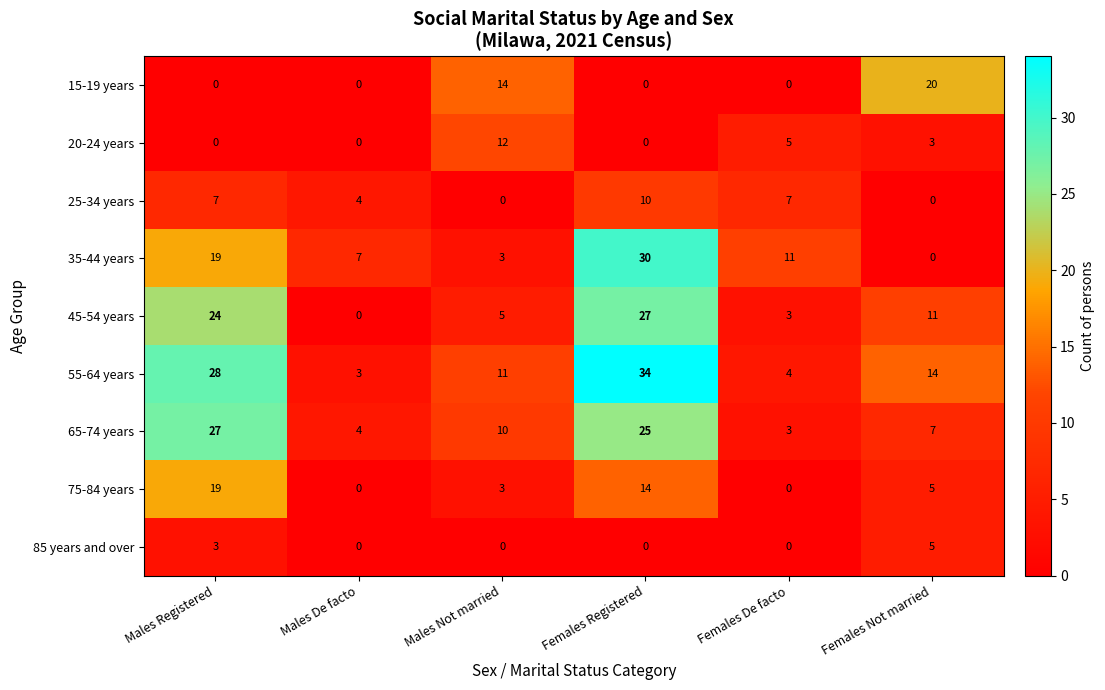

Count the number of data series in this chart.

9